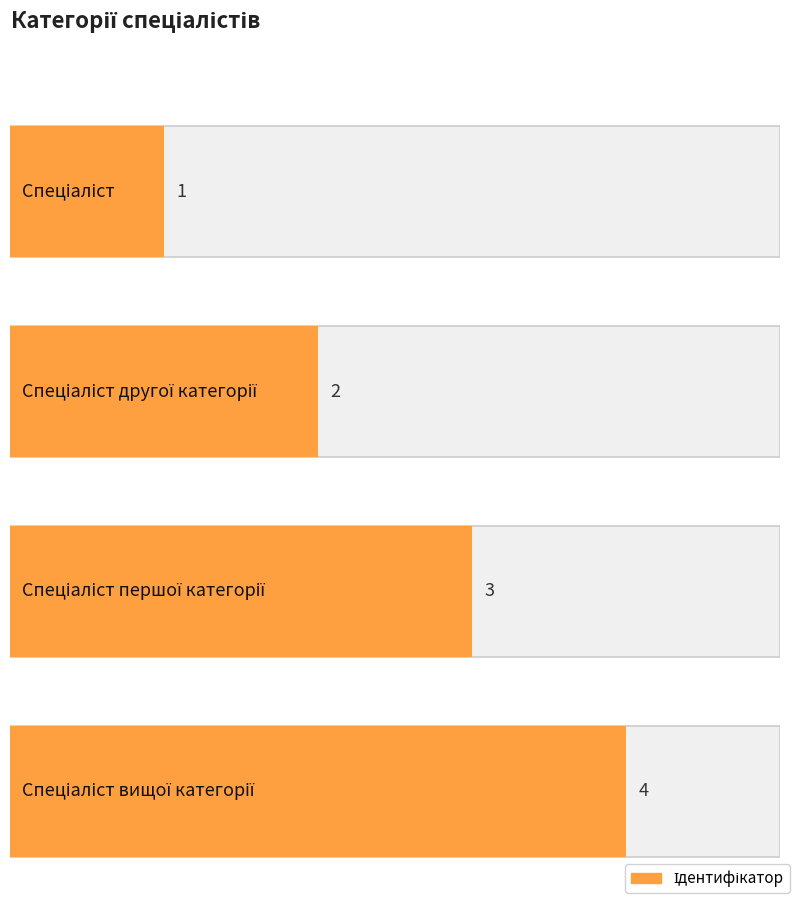

What is the difference between the values at Спеціаліст and Спеціаліст другої категорії?

1